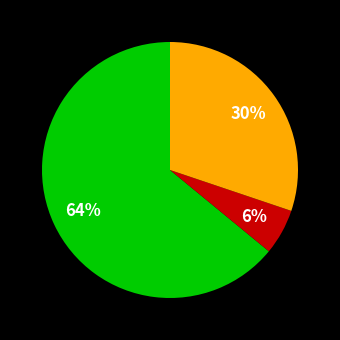

To the nearest percent, what is the average slice percentage?

33%